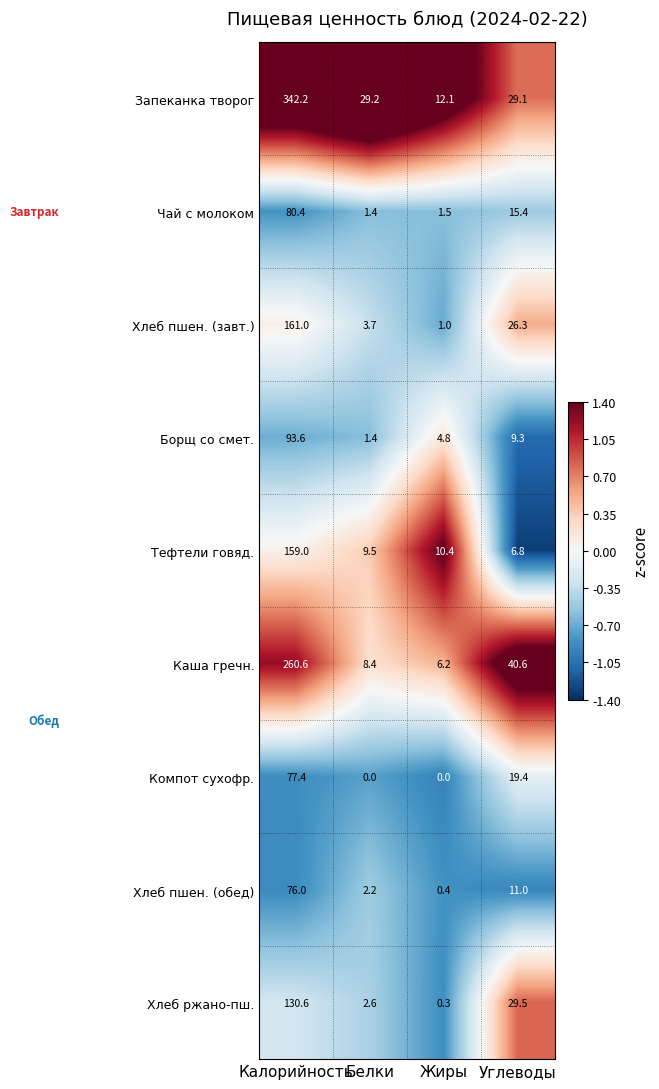

Which series changed the most between Белки and Жиры?

Запеканка творог